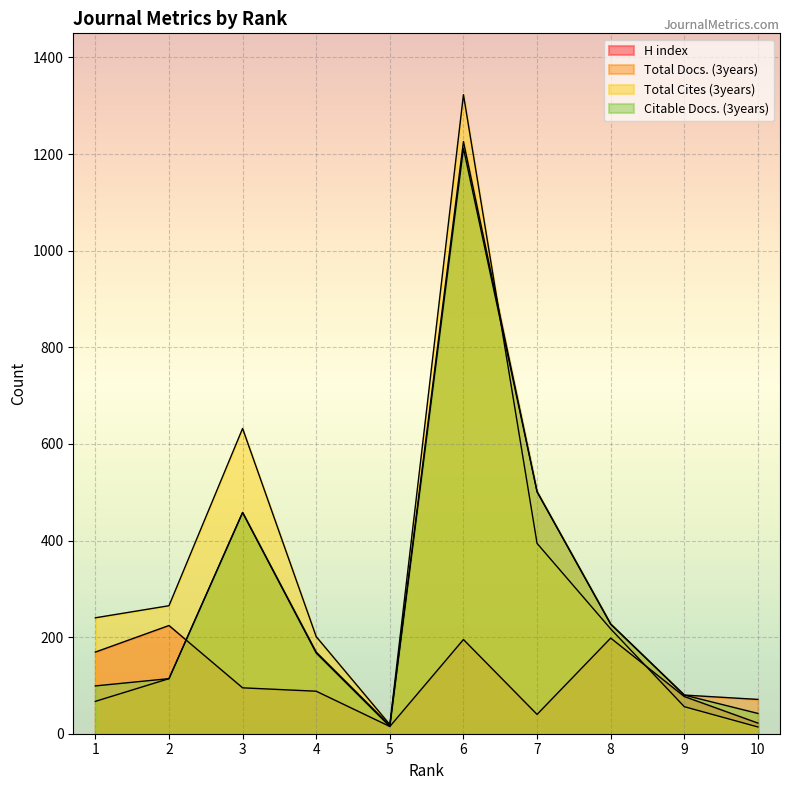

What is the greatest value displayed?

1323